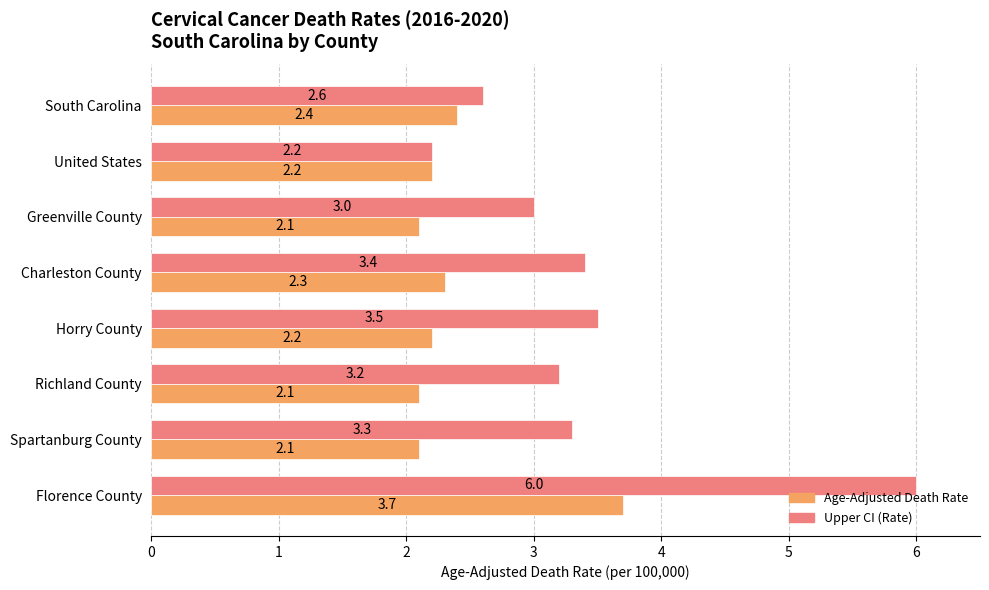

List the series in order of their overall mean, lowest first.

Age-Adjusted Death Rate, Upper CI (Rate)